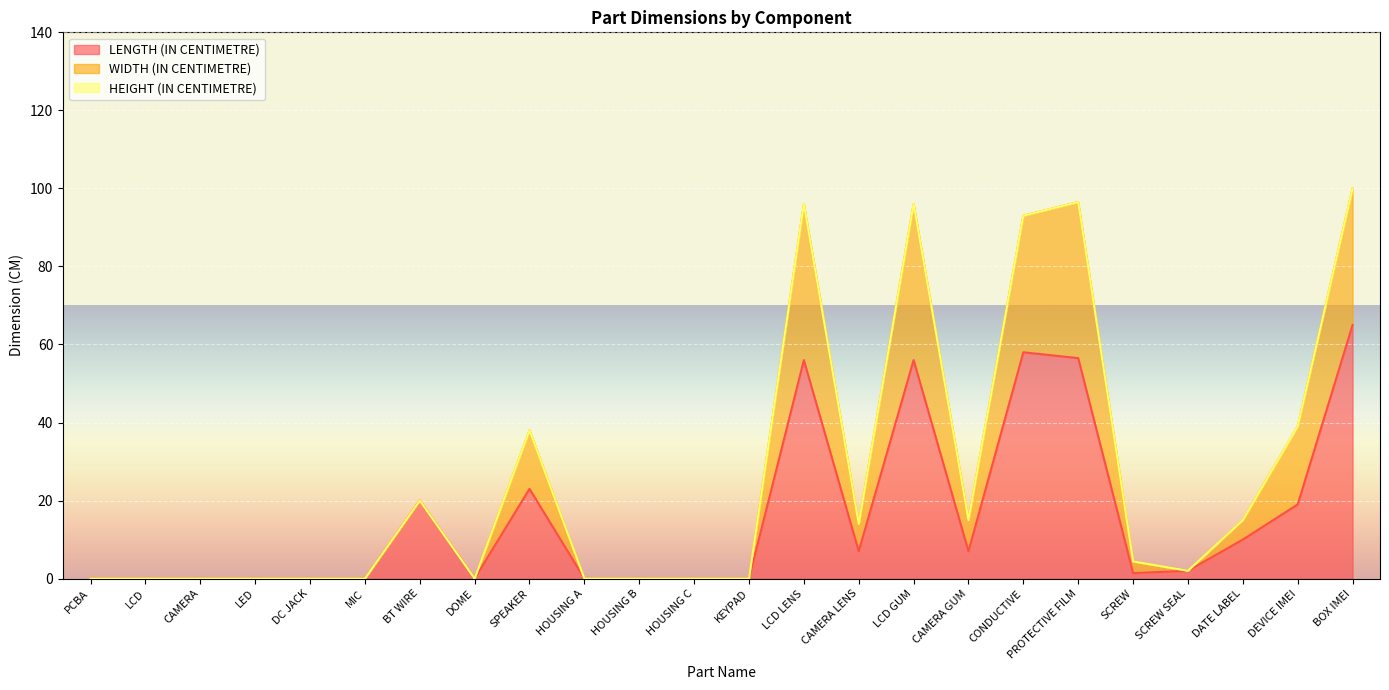

What is the maximum value for WIDTH (IN CENTIMETRE)?

100.0